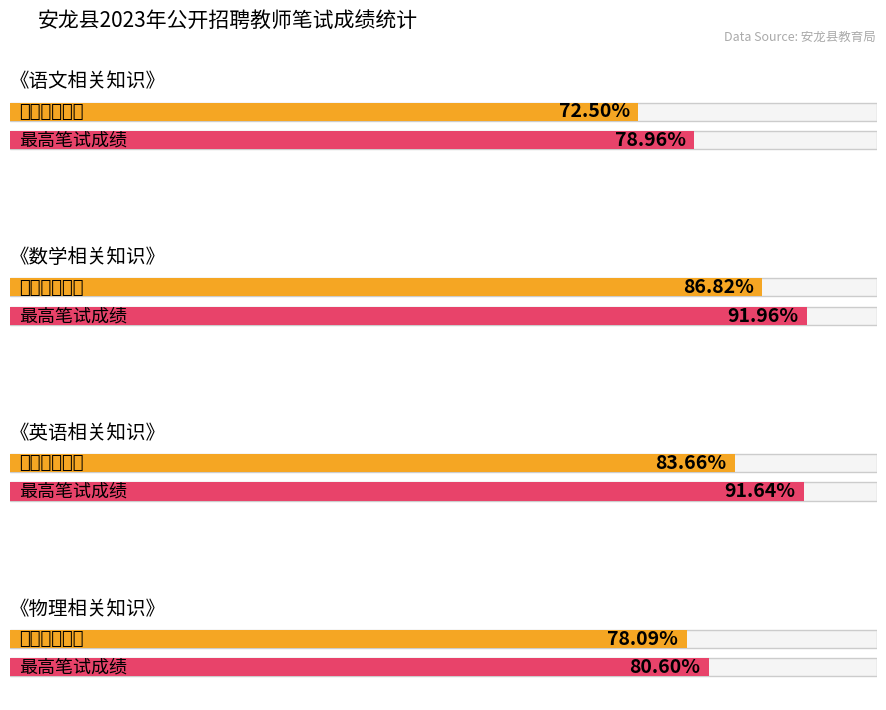

Is it true that 《英语相关知识》 equals 124.0 at 8?

False